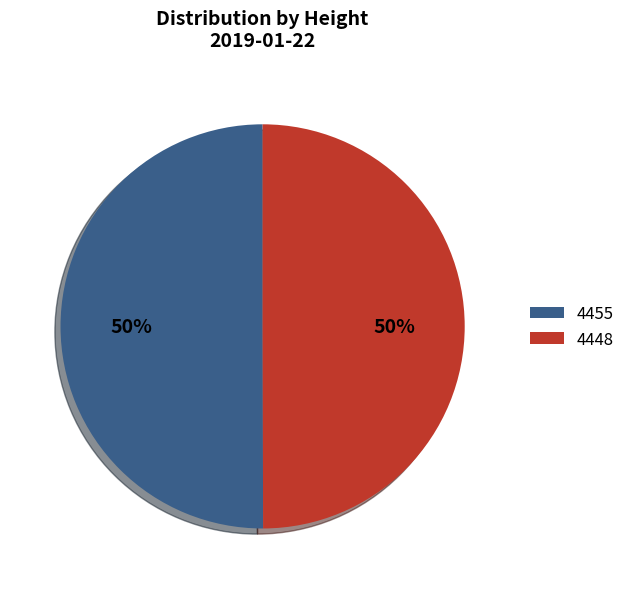

Approximately how many times larger is the value at 4448 compared to 4455?

1.0